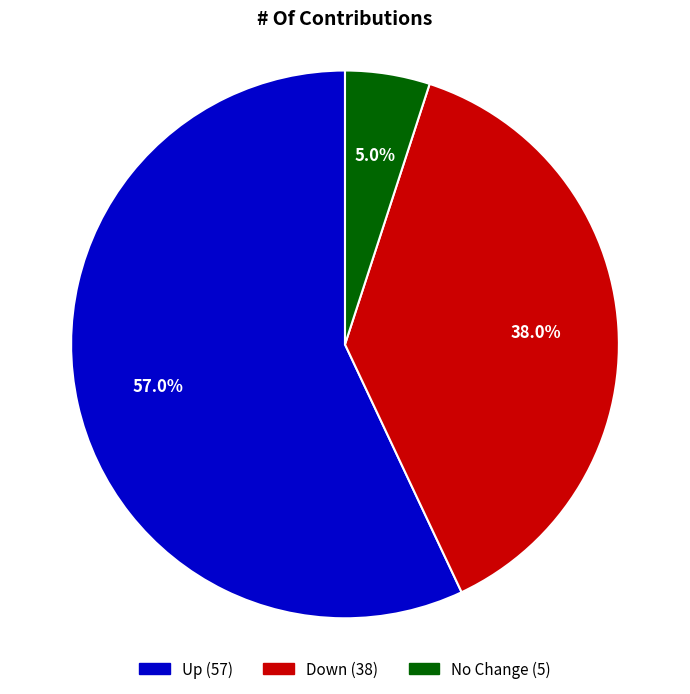

To the nearest percent, what is the average slice percentage?

33%